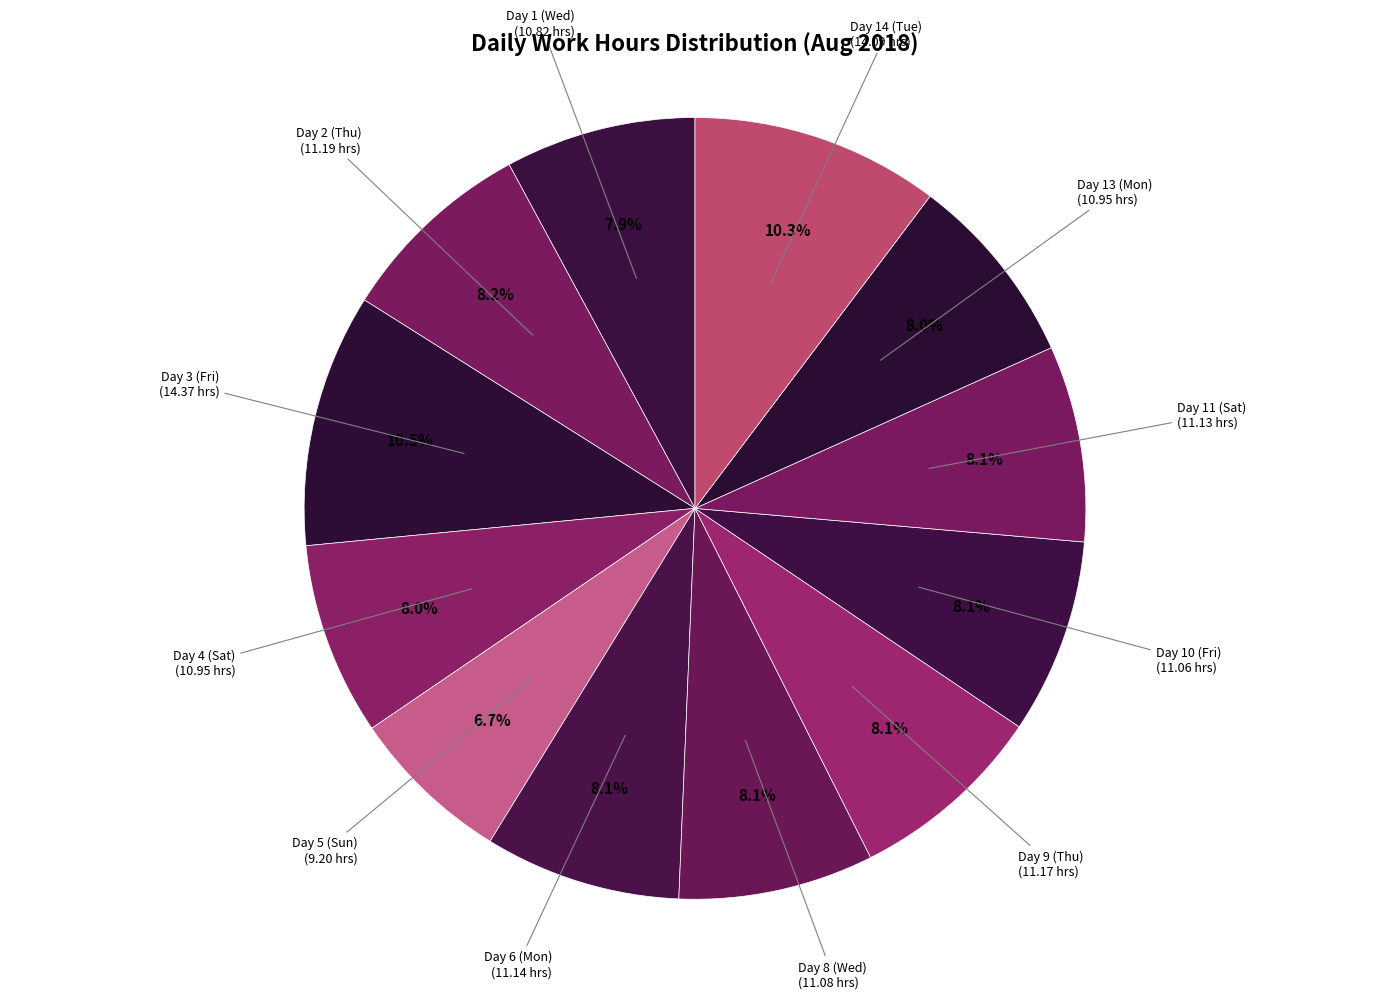

Which has a higher value, Day 10 (Fri) (11.06 hrs) or Day 5 (Sun) (9.20 hrs)?

Day 10 (Fri) (11.06 hrs)